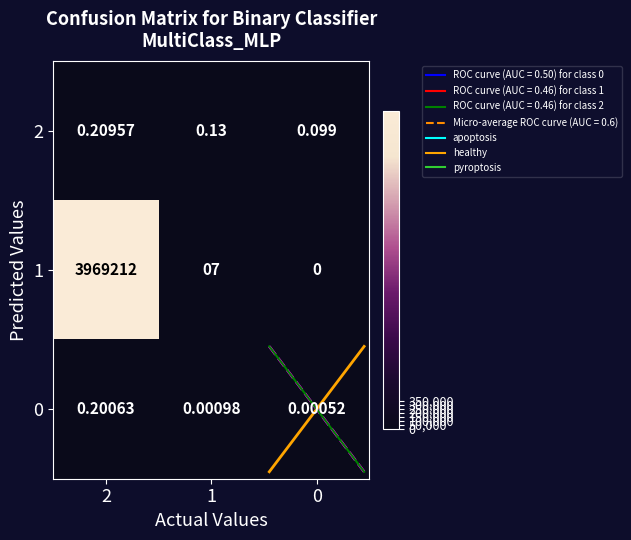

Which label corresponds to the largest value in the chart?

2